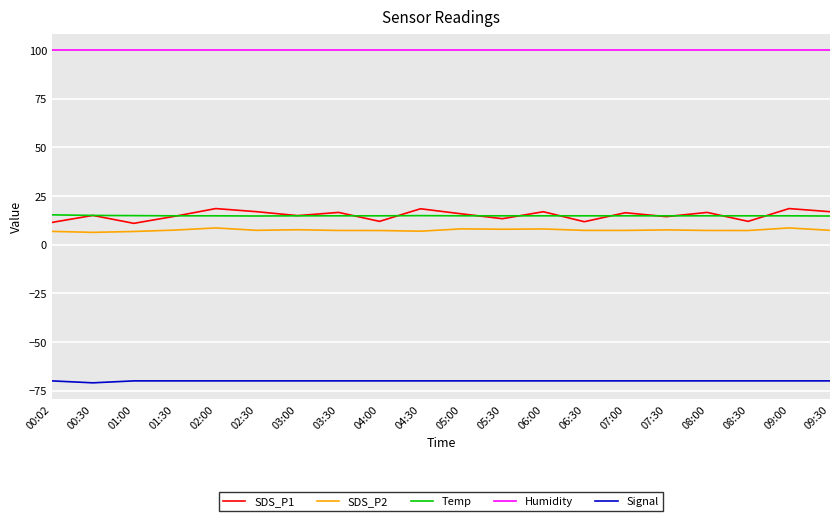

True or false: SDS_P2 and Temp intersect in this chart.

False